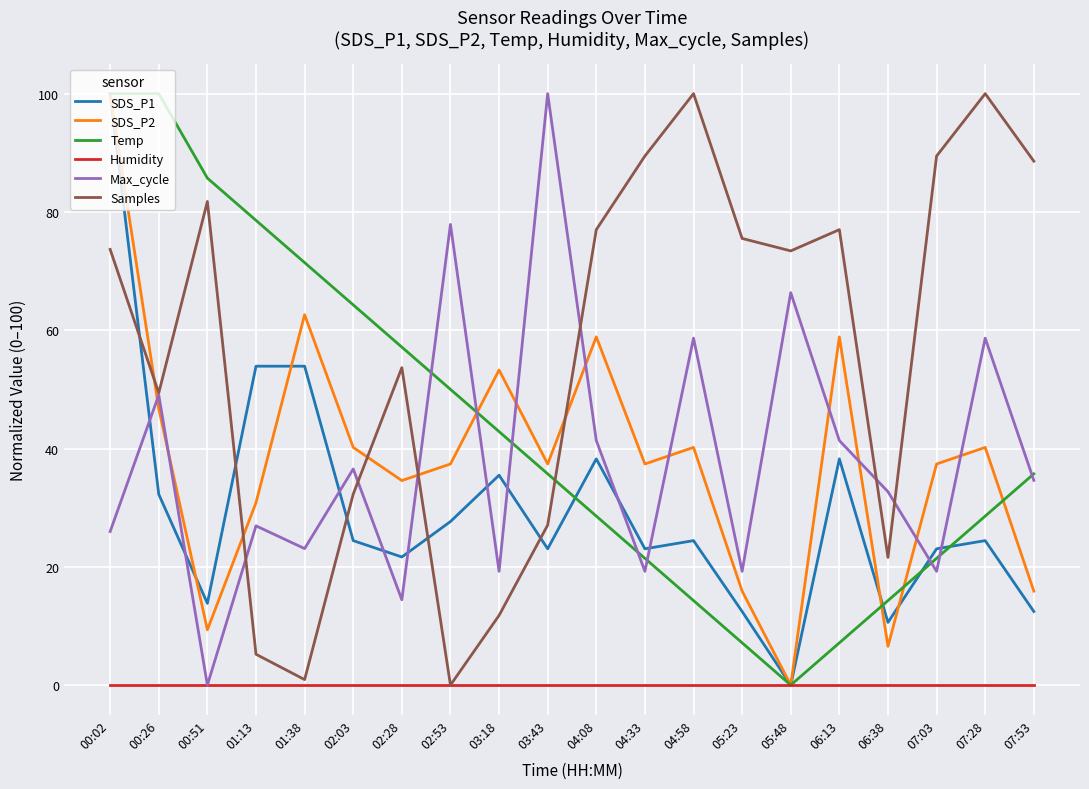

What is the difference between the maximum and minimum values in the Samples series?

100.0